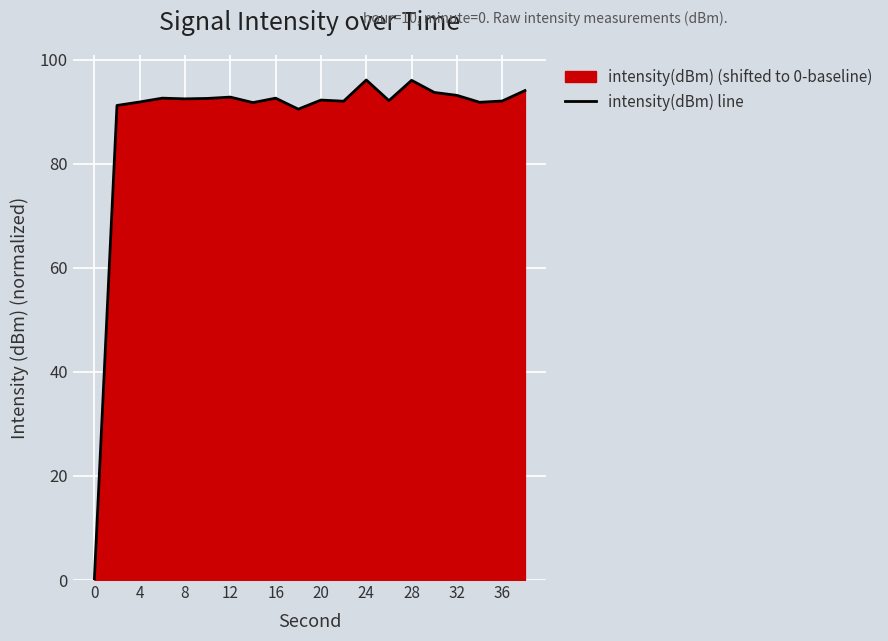

How many points are higher than both their immediate neighbors (excluding endpoints)?

6